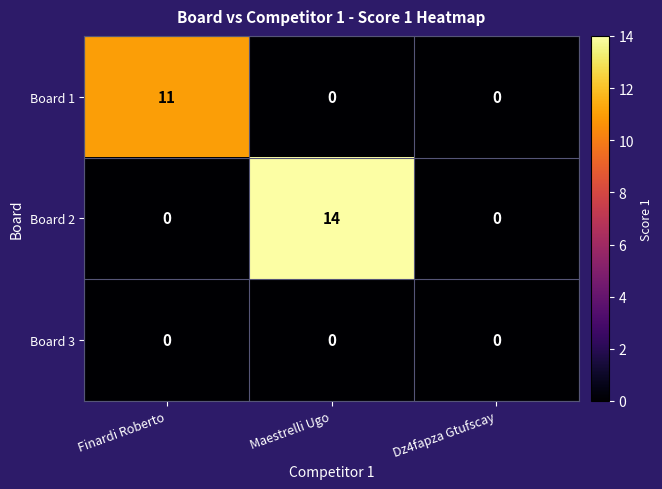

Reading left to right, what are all the values shown in this chart?

Board 1: 11	0	0
Board 2: 0	14	0
Board 3: 0	0	0